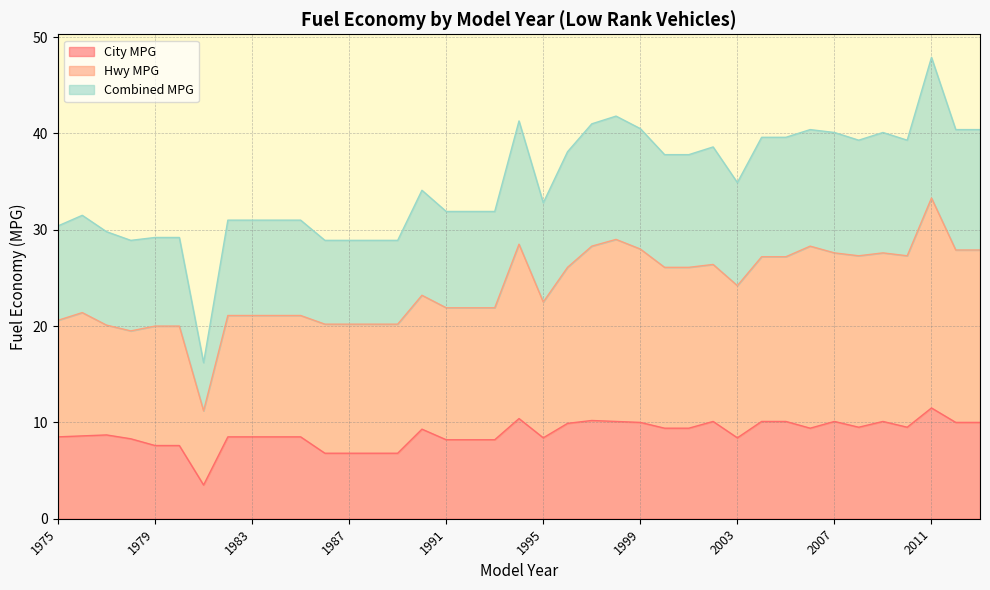

What is the smallest value displayed?

3.5